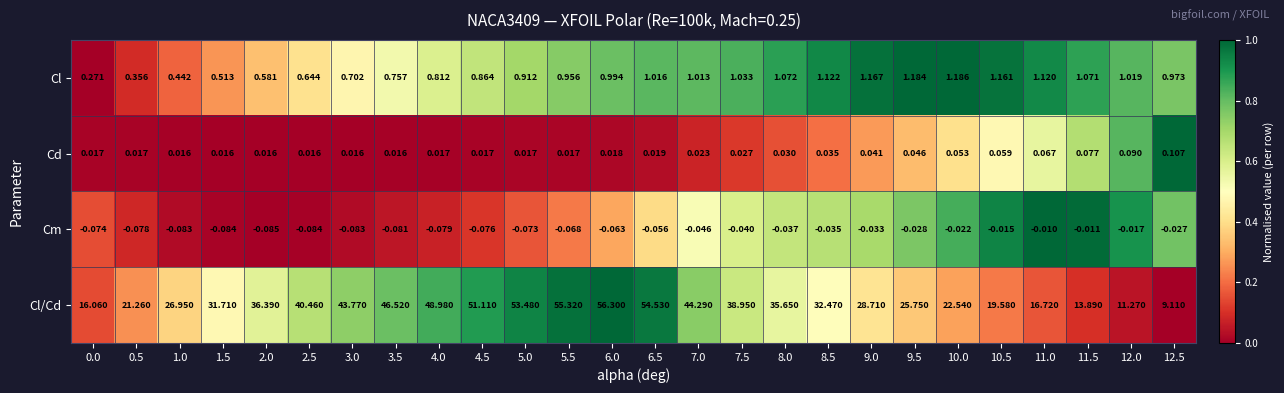

At 4.0, list the series in order from largest to smallest.

Cl/Cd, Cl, Cd, Cm